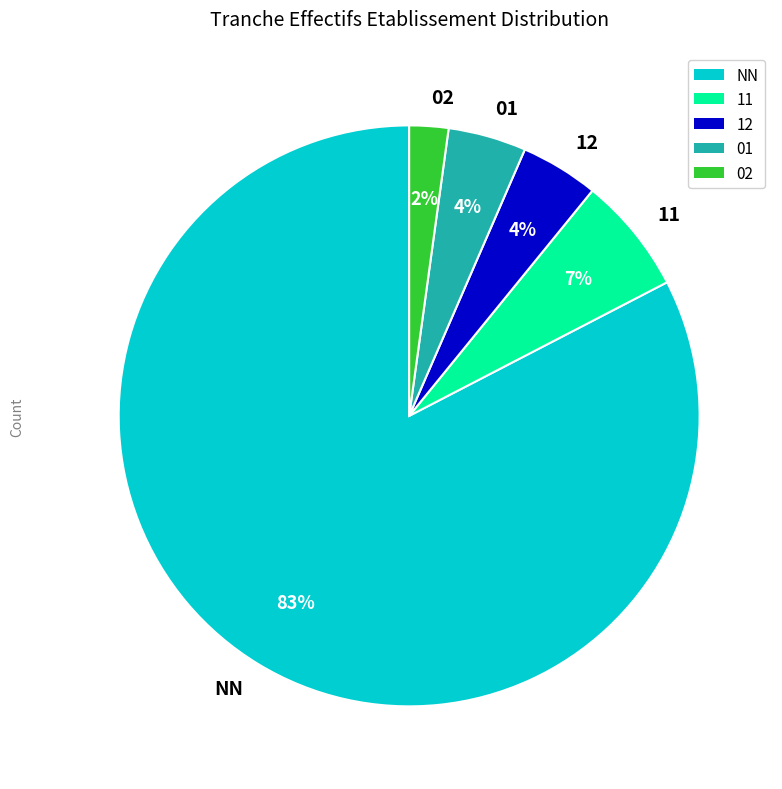

How many segments does this pie chart have?

5